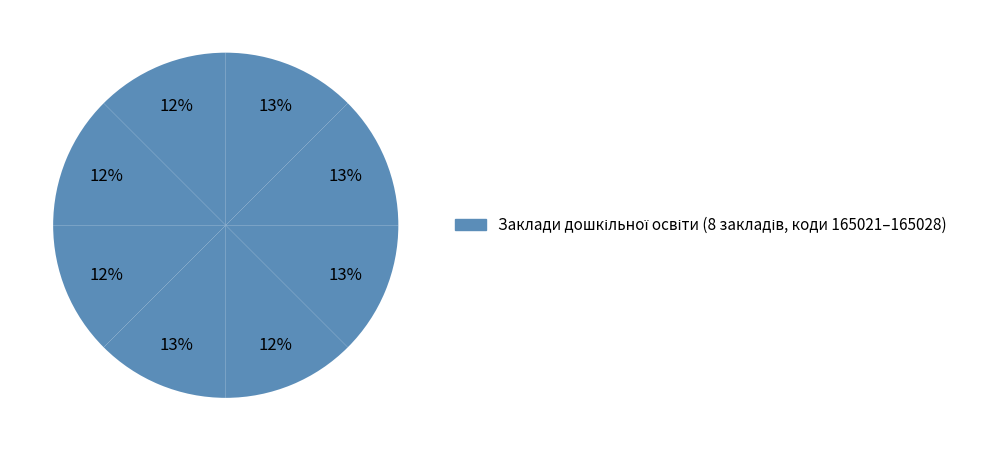

How many slices are in this pie chart?

8